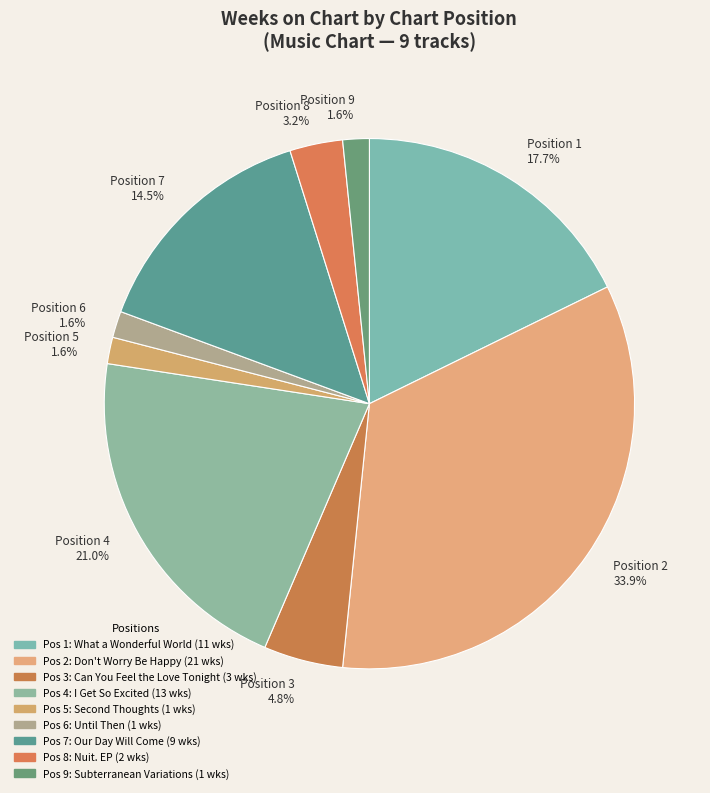

Is there a majority slice in this chart?

No